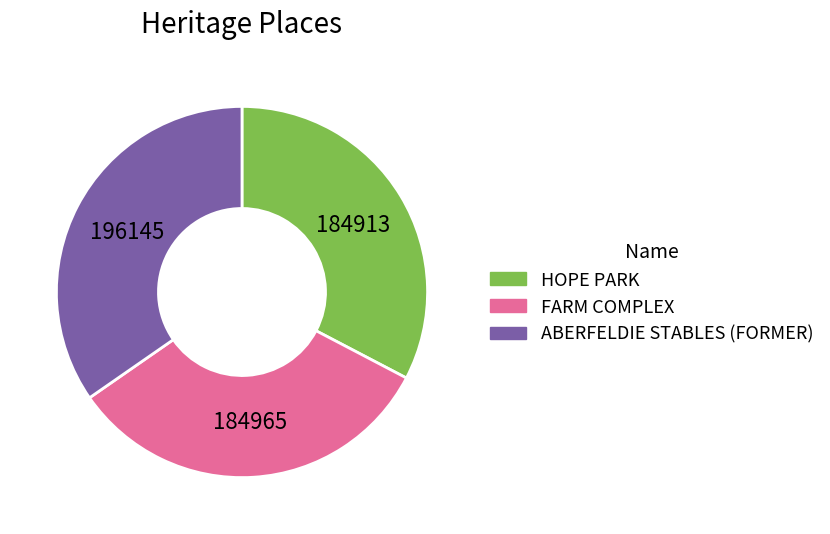

Is the sum of FARM COMPLEX and ABERFELDIE STABLES (FORMER) greater than half?

Yes